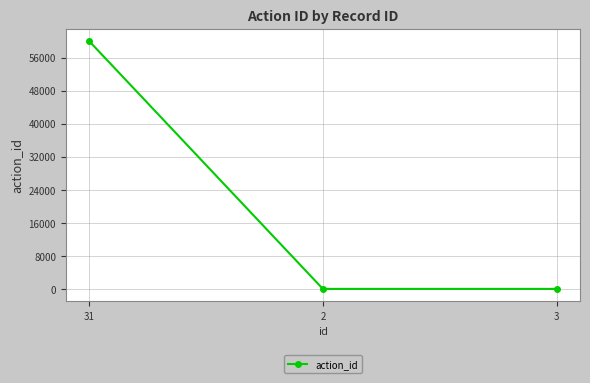

What is the maximum value shown in the chart?

60053